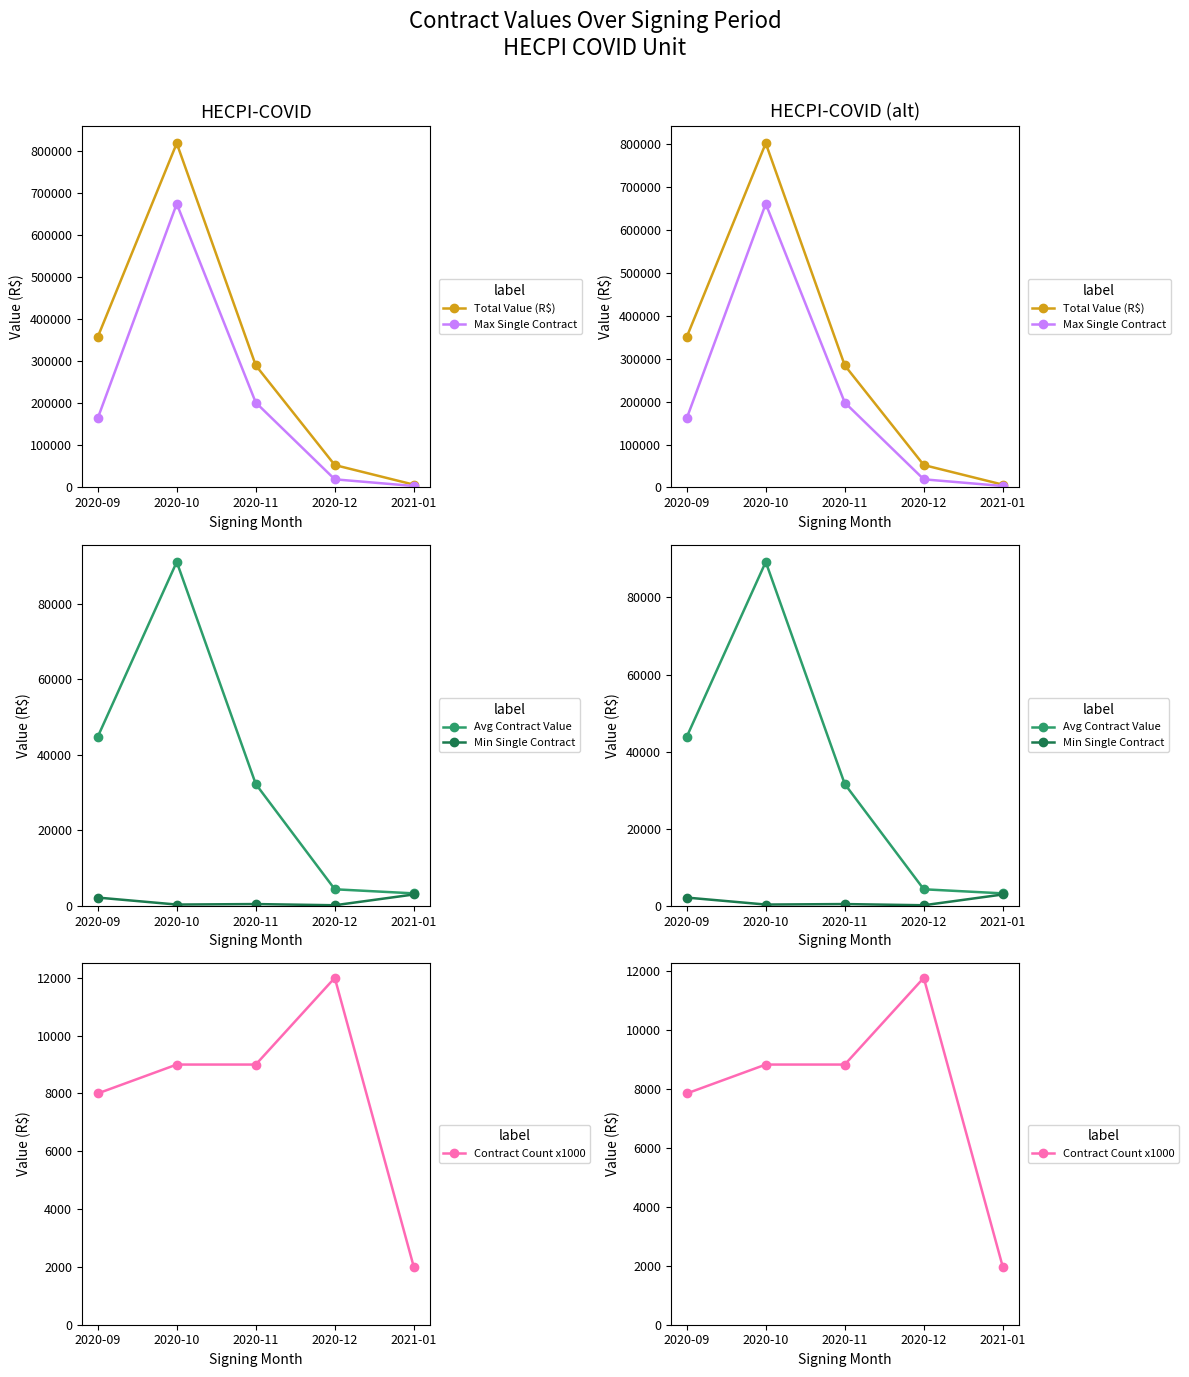

At which category is the sum across all series the highest?

2020-10